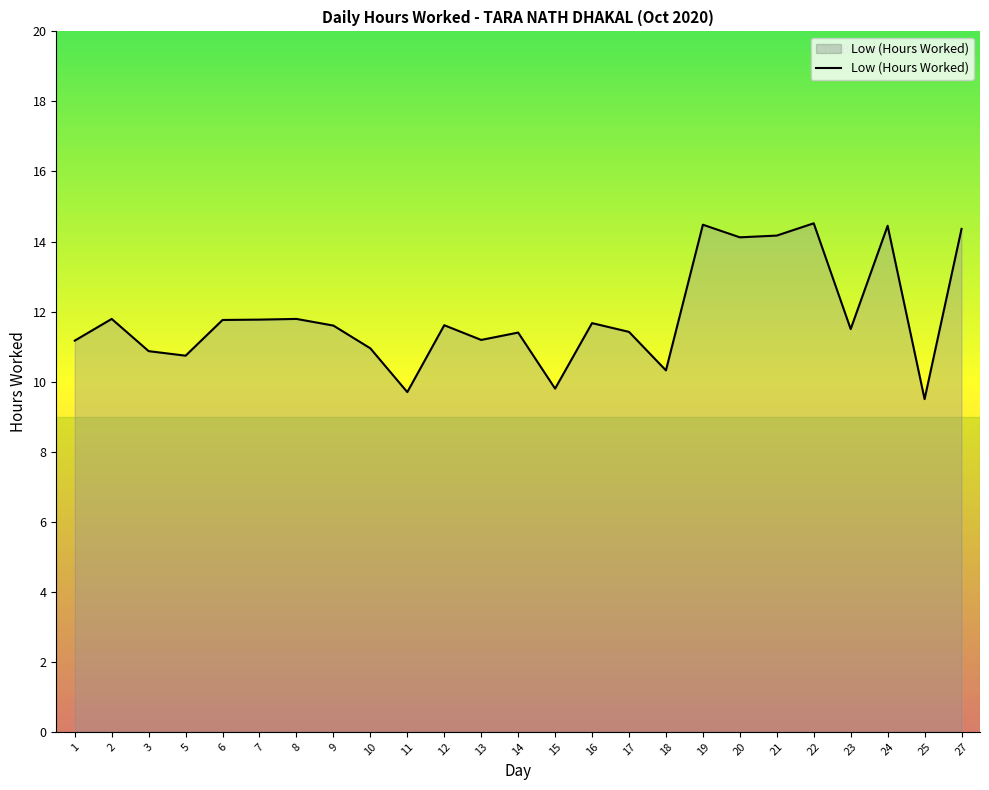

What is the difference between the values at 18 and 27?

4.0